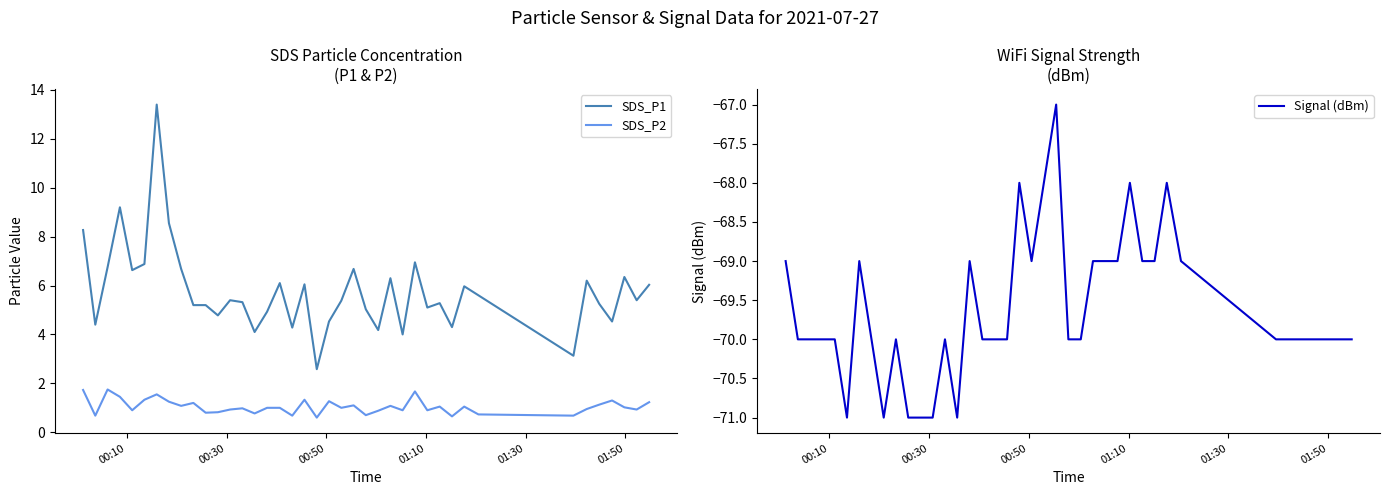

True or false: SDS_P2 and Signal (dBm) intersect in this chart.

False